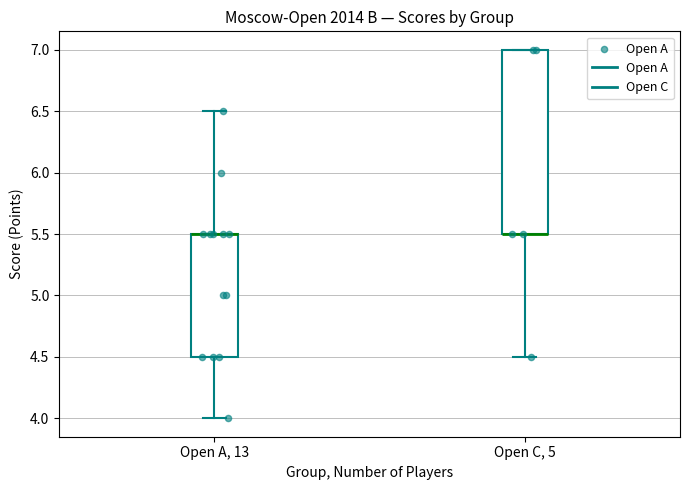

Comparing the boxes themselves (not the whiskers), which one is the tallest?

Open C, 5